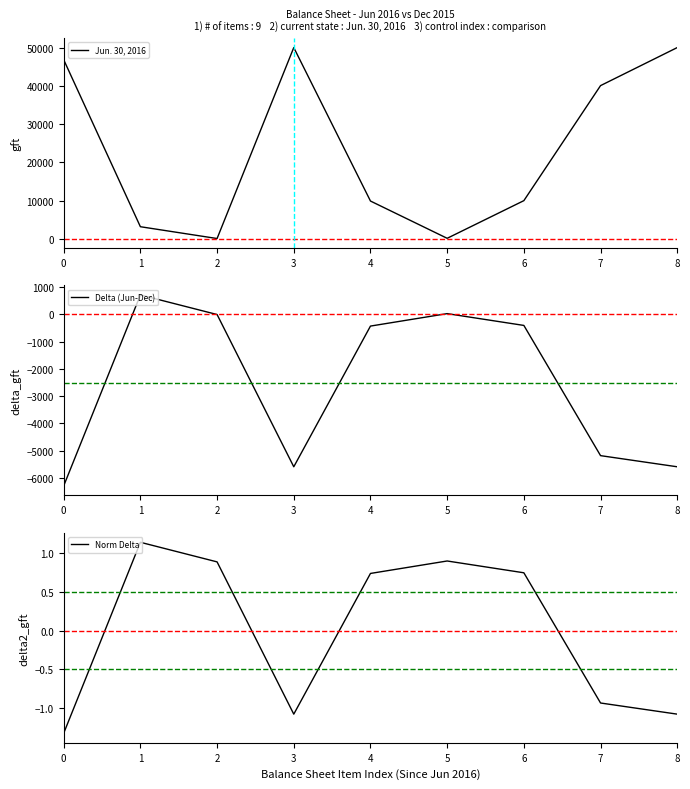

The Jun. 30, 2016 series shows 40133.0 at 7. True or false?

True